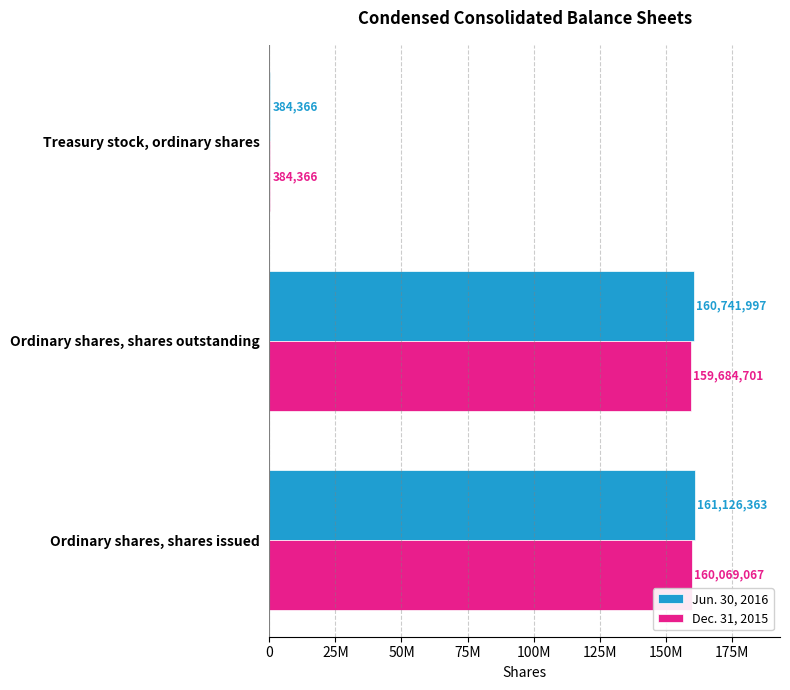

How many values in the Dec. 31, 2015 series are below 159684701?

1